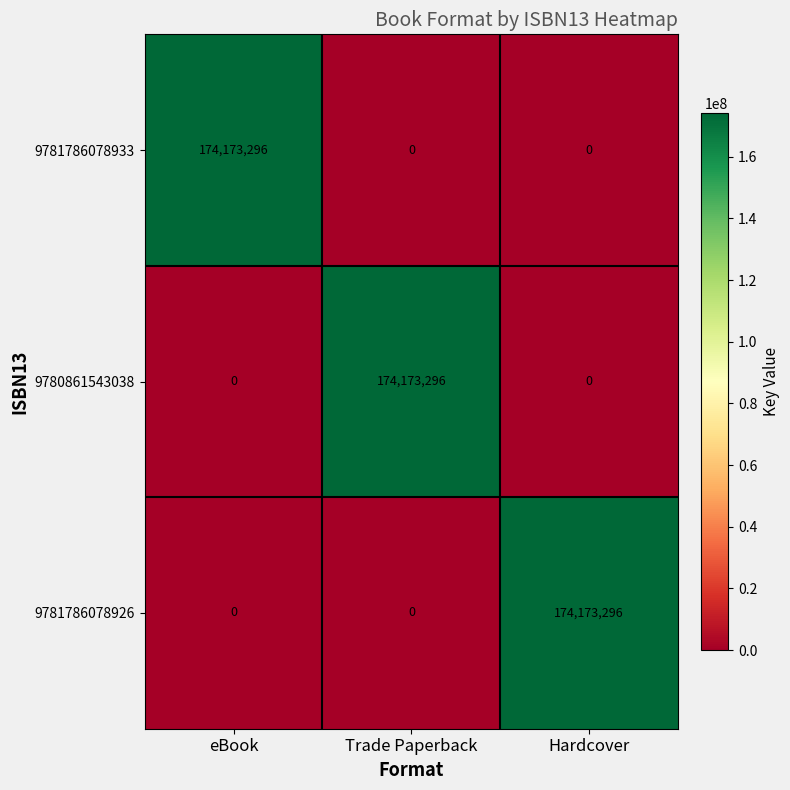

How many categories are shown in the chart?

3